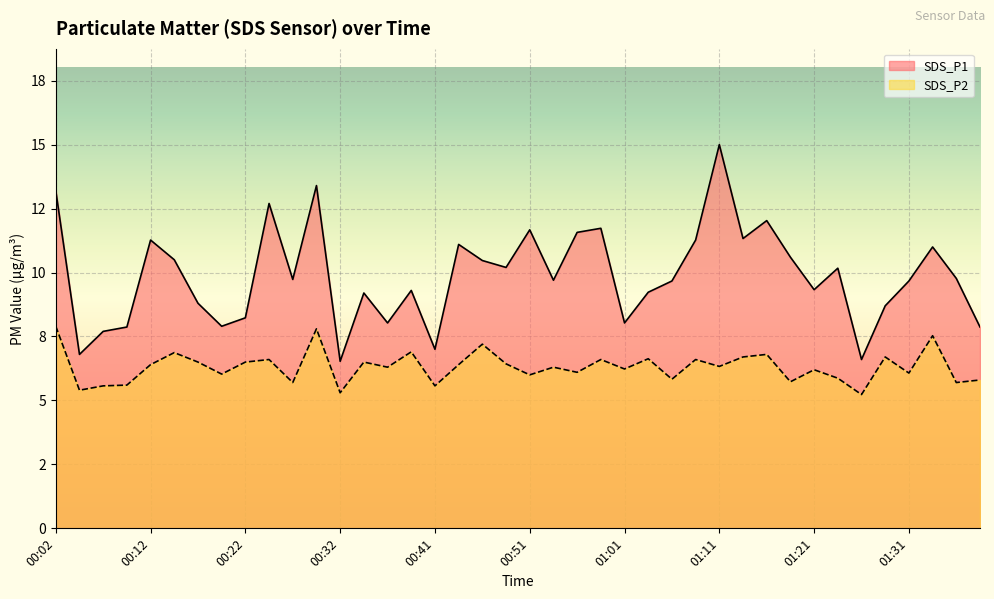

What is the maximum value for SDS_P1?

15.0